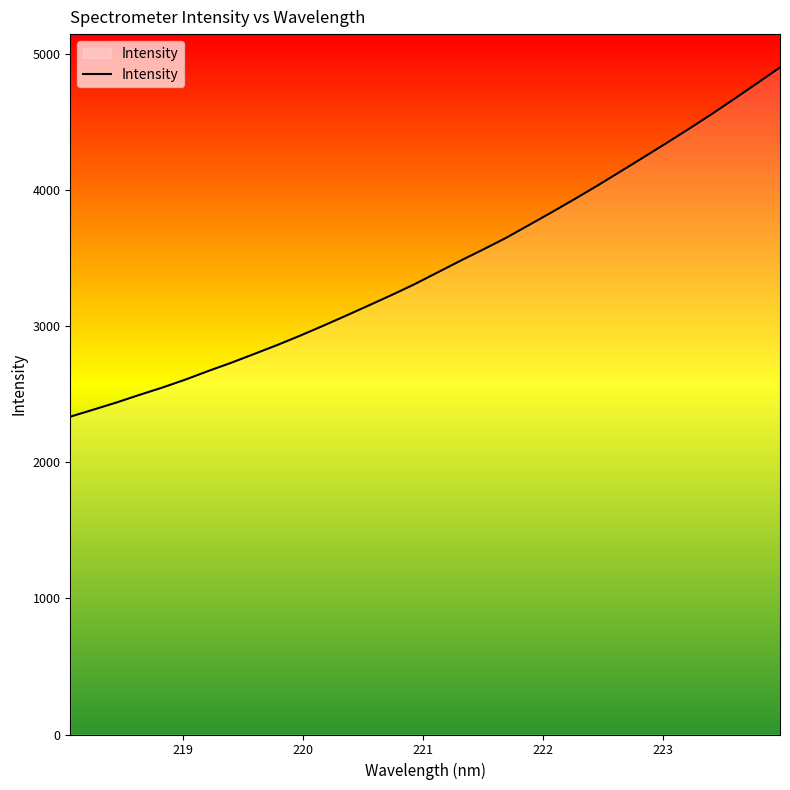

What is the greatest value displayed?

4900.2